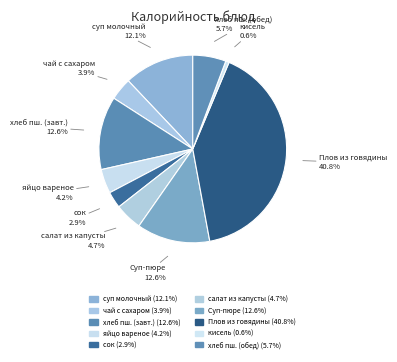

Approximately how many times larger is the value at чай с сахаром compared to кисель?

6.4